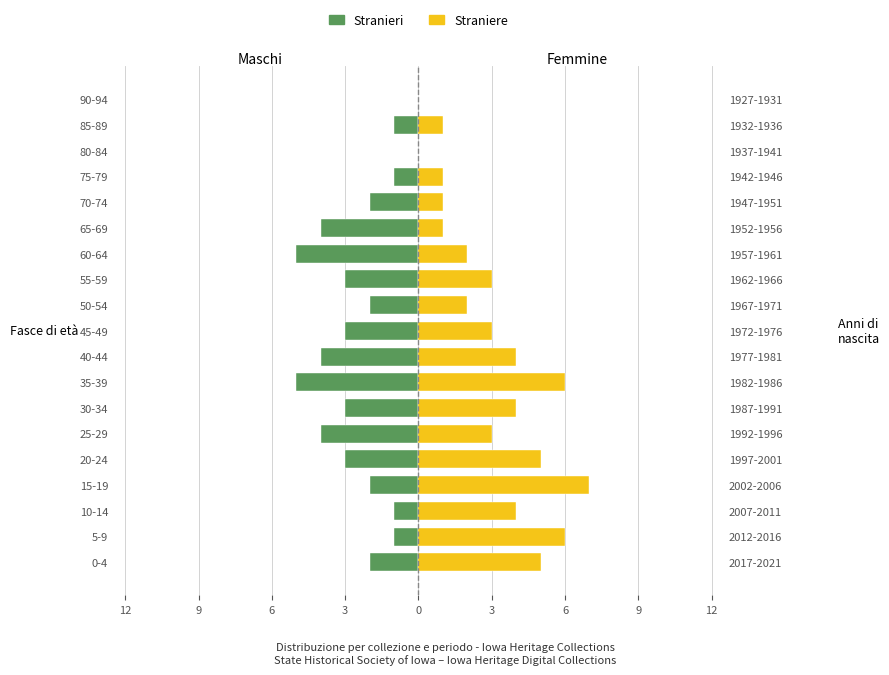

What is the sum of the Stranieri values at 25-29 and 35-39?

-9